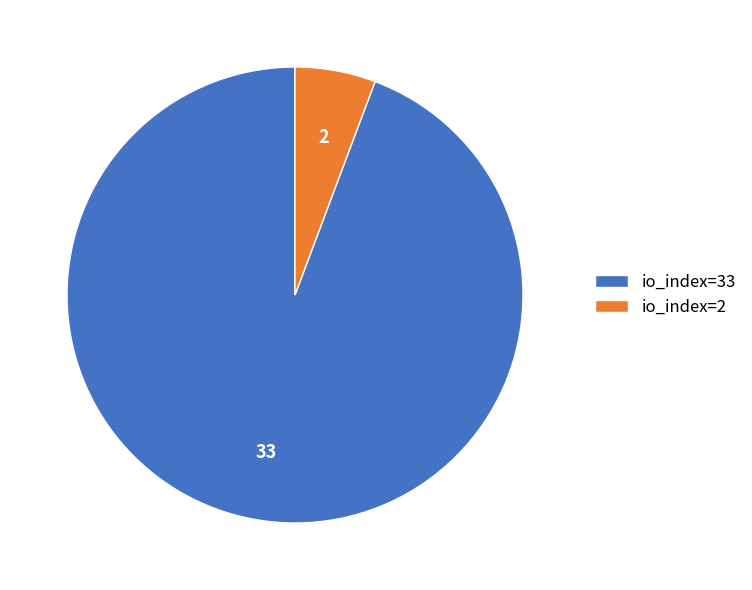

Which category accounts for the majority?

io_index=33